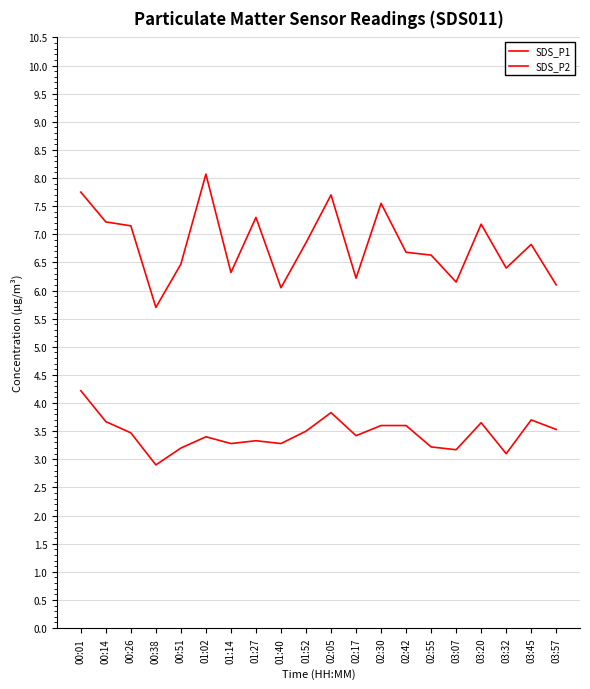

True or false: SDS_P1 and SDS_P2 cross at least once.

False